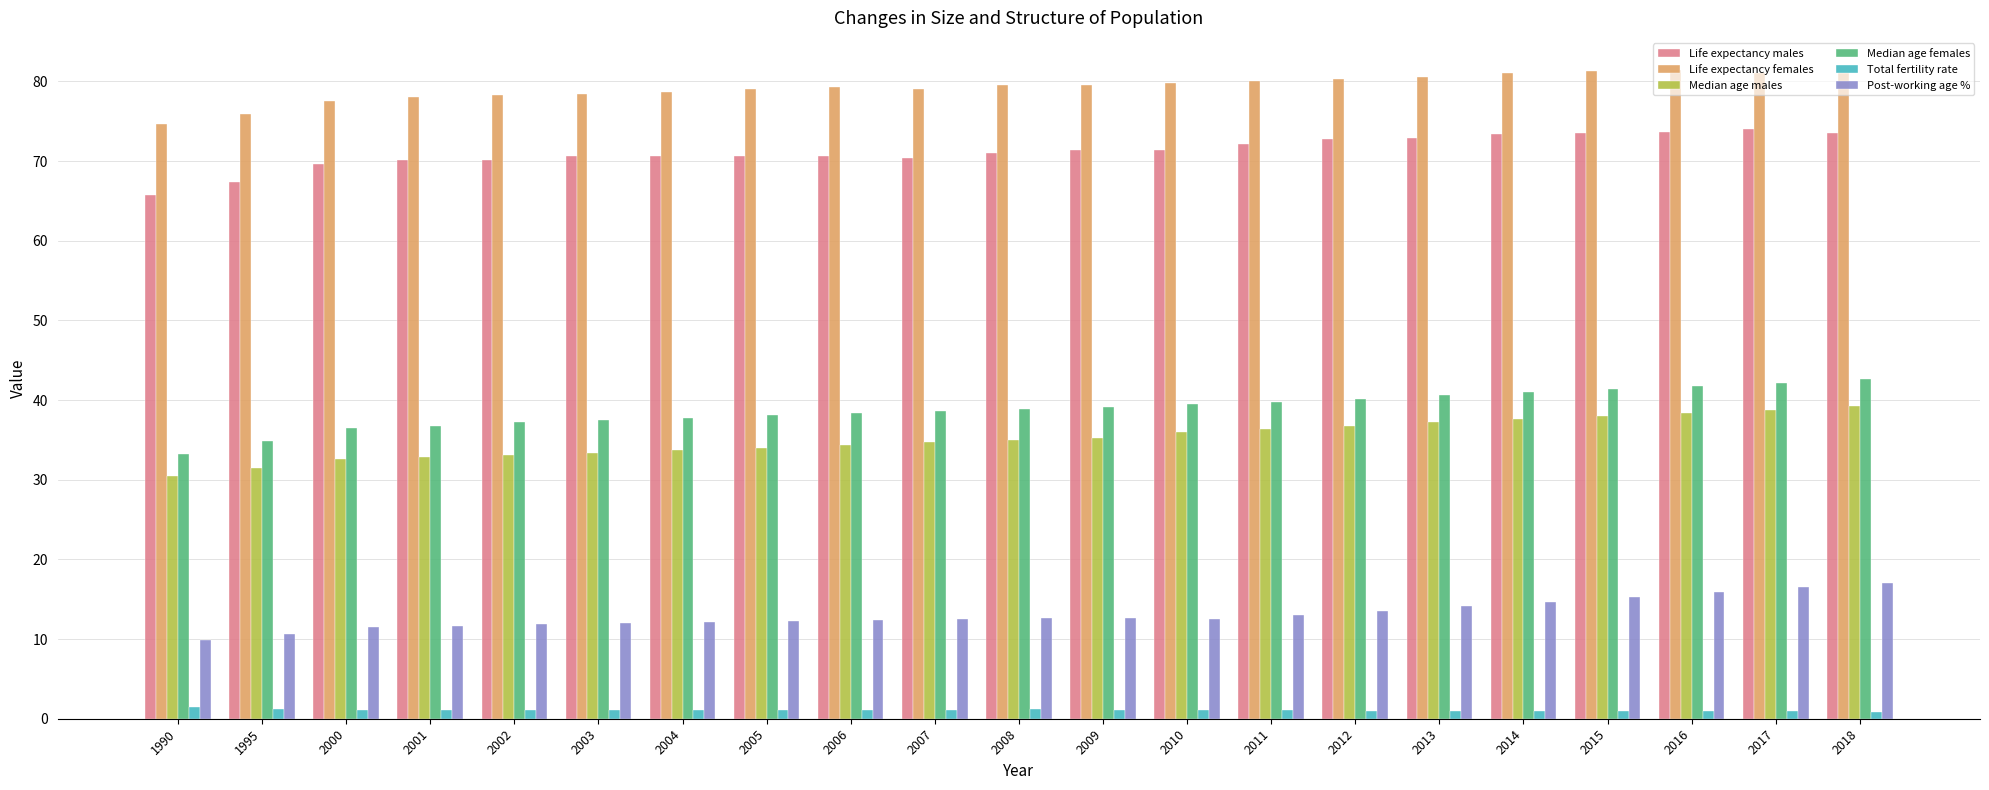

What is the lowest value of the Life expectancy females series?

74.6